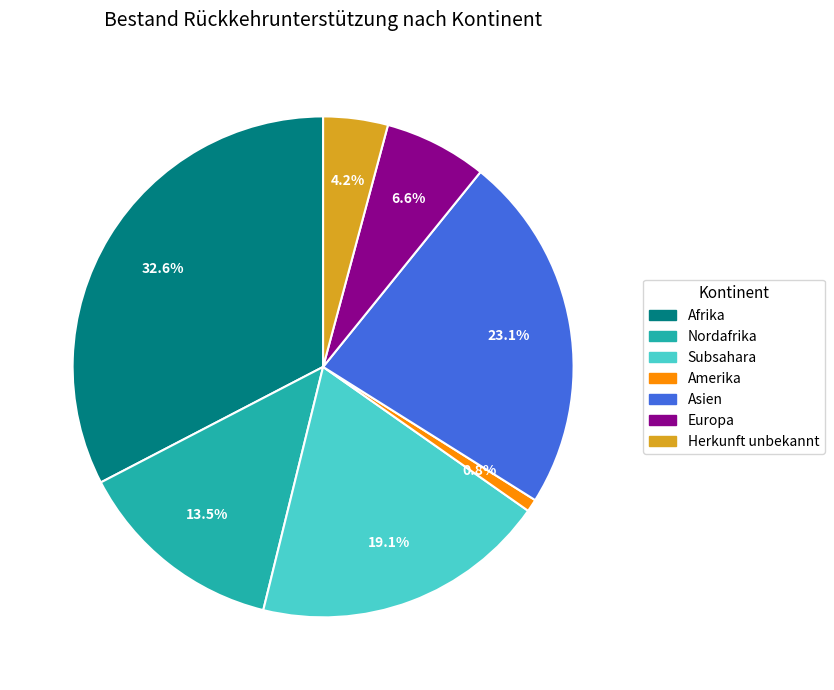

The Afrika slice represents 23% of the pie. True or false?

False